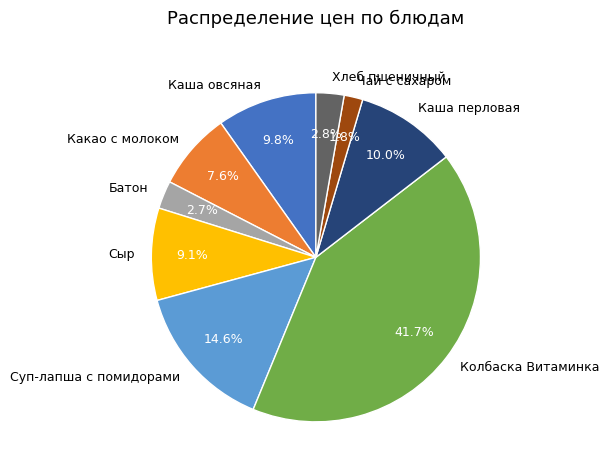

Is the sum of Батон and Какао с молоком greater than half?

No